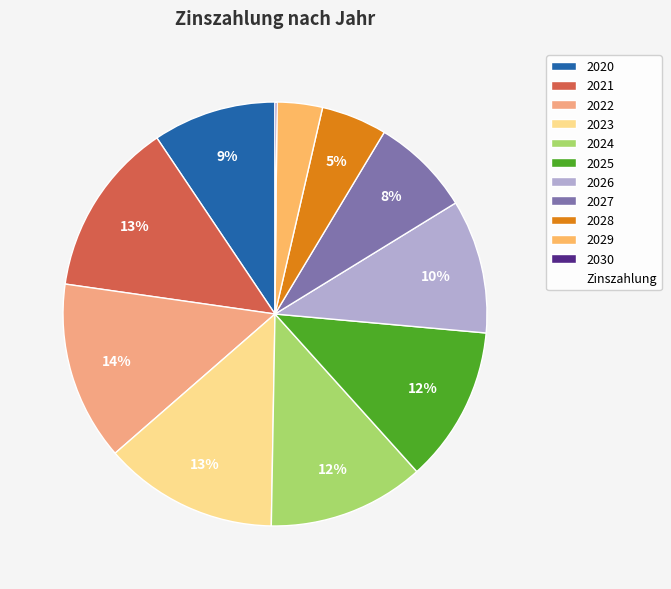

How many slices are in this pie chart?

11